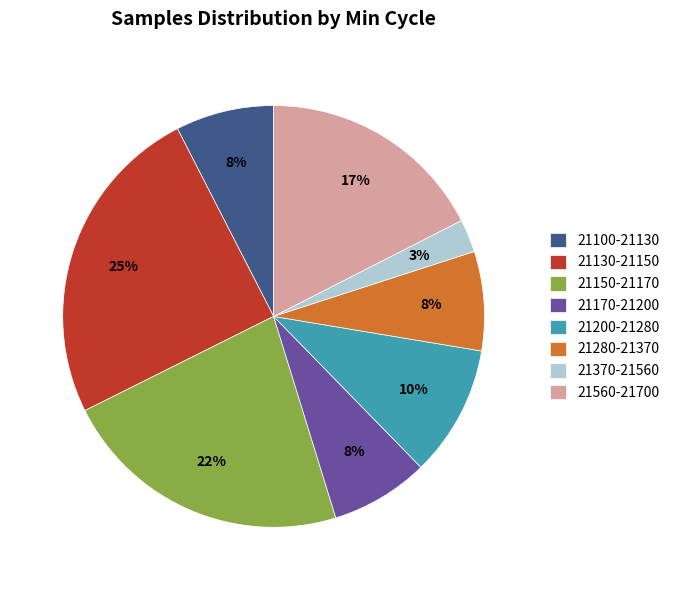

Combined, do 21150-21170 and 21130-21150 account for over 50%?

No